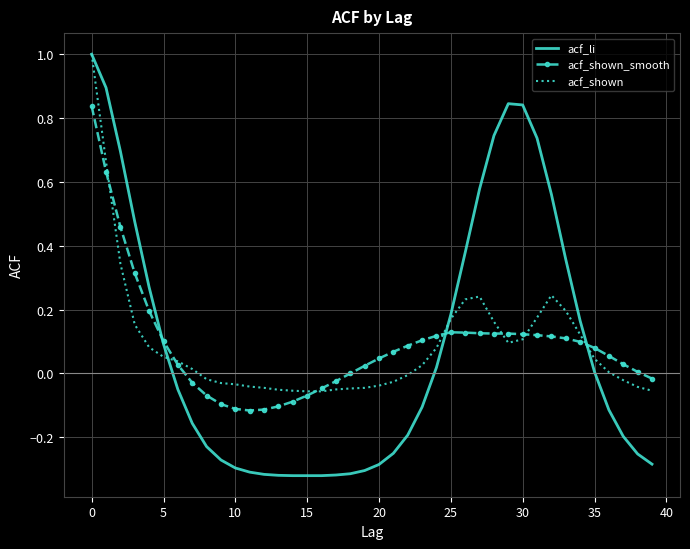

How many times do acf_shown_smooth and acf_li cross each other?

3